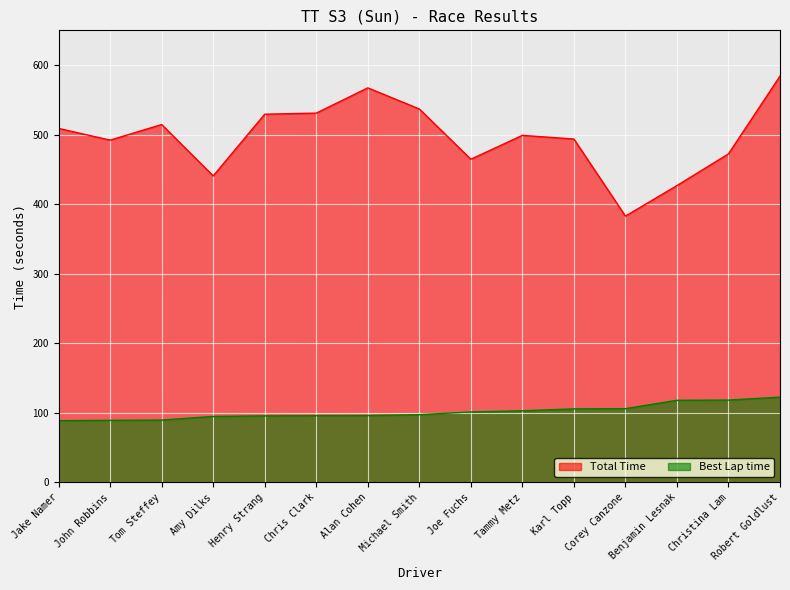

List the series in order of their peak value, lowest first.

Best Lap time, Total Time